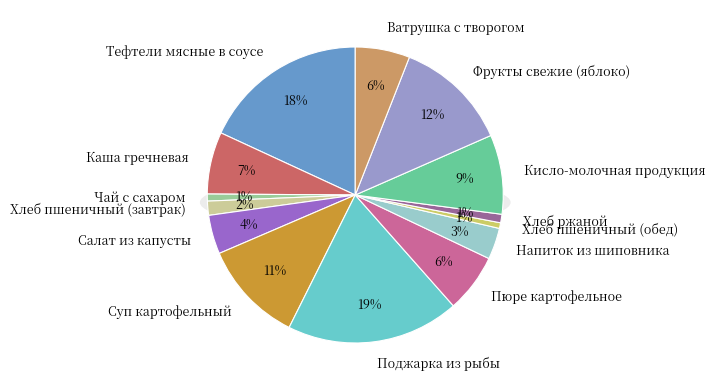

Is it true that Хлеб пшеничный (обед) is 10% of the pie?

False